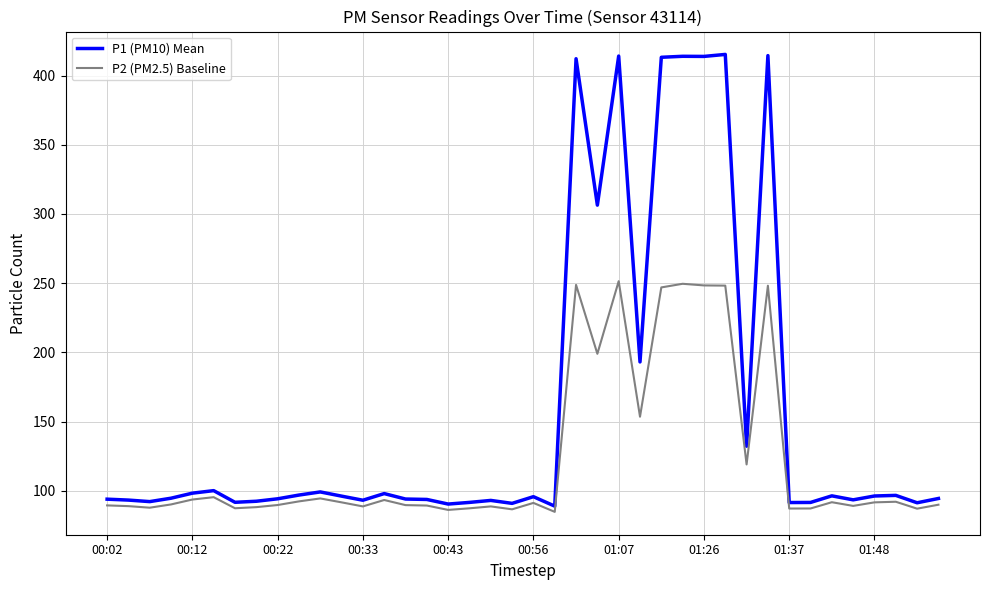

True or false: P2 (PM2.5) Baseline and P1 (PM10) Mean intersect in this chart.

False